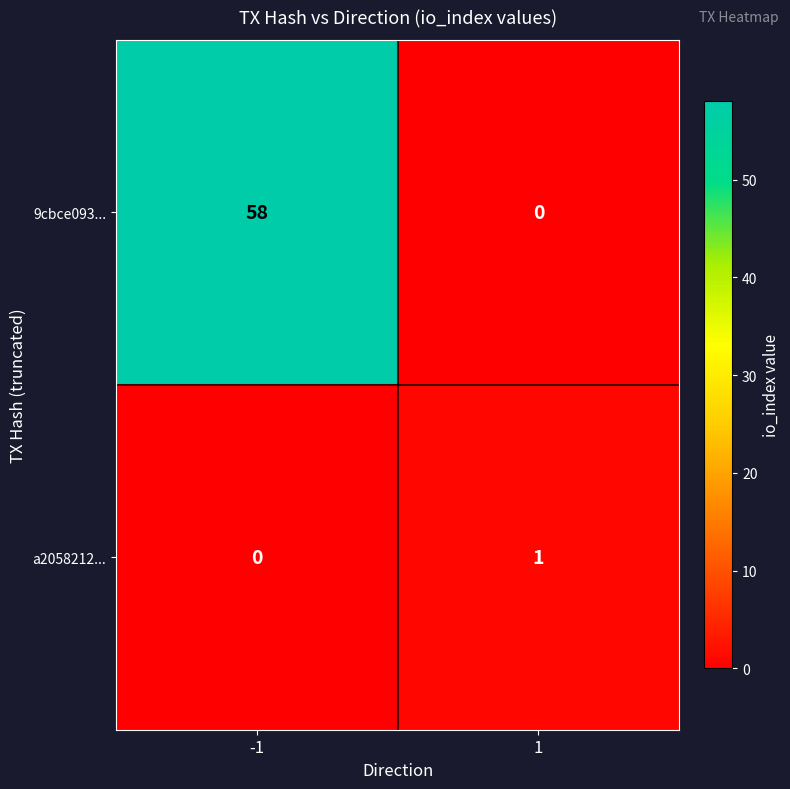

Reading left to right, extract all data points from this chart.

9cbce093...: 58	0
a2058212...: 0	1